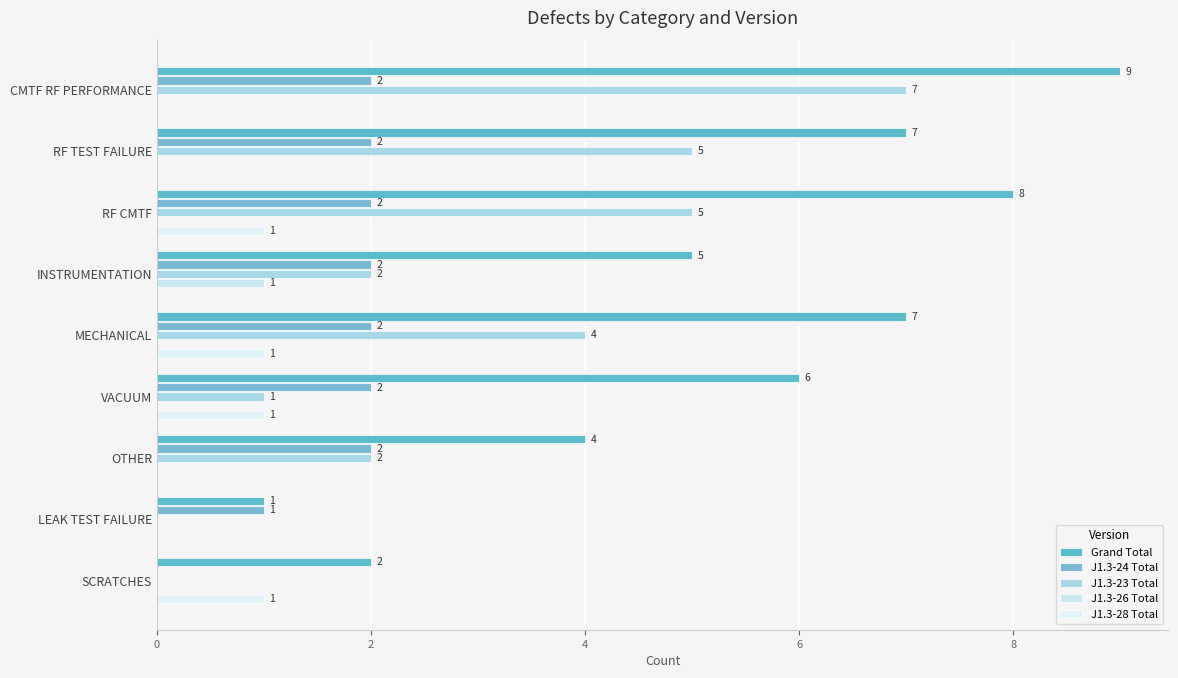

How many values in J1.3-28 Total are above zero?

4